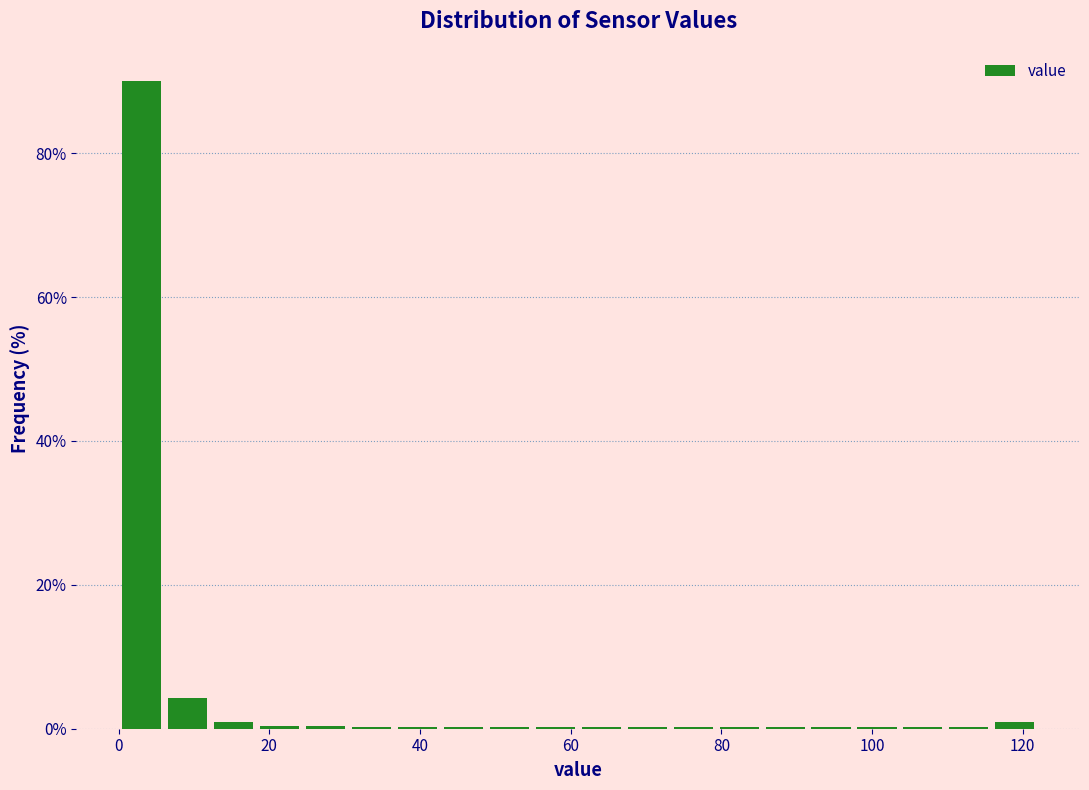

Around what value on the x-axis is the tallest bar? Give the approximate position of its centre, as read against the axis.

4